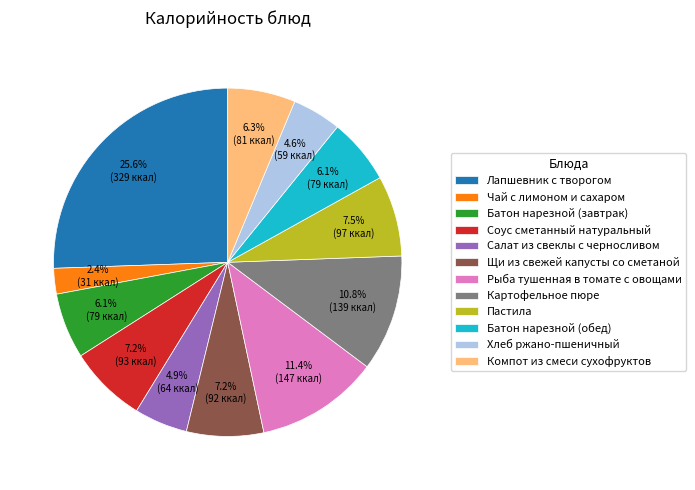

What is the largest slice in the pie chart?

Лапшевник с творогом